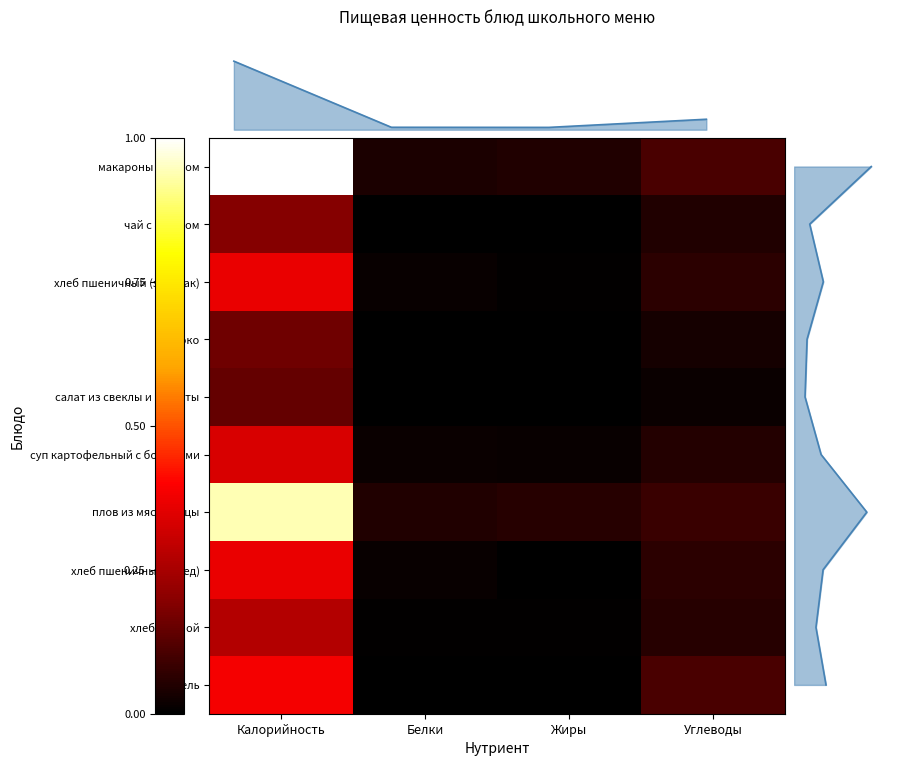

Reading left to right, list all the values displayed in this chart.

макароны с сыром: Калорийность=1.0	Белки=0.0	Жиры=0.0	Углеводы=0.1
чай с сахаром: Калорийность=0.2	Белки=0.0	Жиры=0.0	Углеводы=0.0
хлеб пшеничный (завтрак): Калорийность=0.4	Белки=0.0	Жиры=0.0	Углеводы=0.1
яблоко: Калорийность=0.2	Белки=0.0	Жиры=0.0	Углеводы=0.0
салат из свеклы и капусты: Калорийность=0.1	Белки=0.0	Жиры=0.0	Углеводы=0.0
суп картофельный с бобовыми: Калорийность=0.3	Белки=0.0	Жиры=0.0	Углеводы=0.1
плов из мяса птицы: Калорийность=0.9	Белки=0.0	Жиры=0.1	Углеводы=0.1
хлеб пшеничный (обед): Калорийность=0.4	Белки=0.0	Жиры=0.0	Углеводы=0.1
хлеб ржаной: Калорийность=0.3	Белки=0.0	Жиры=0.0	Углеводы=0.1
кисель: Калорийность=0.4	Белки=0.0	Жиры=0.0	Углеводы=0.1